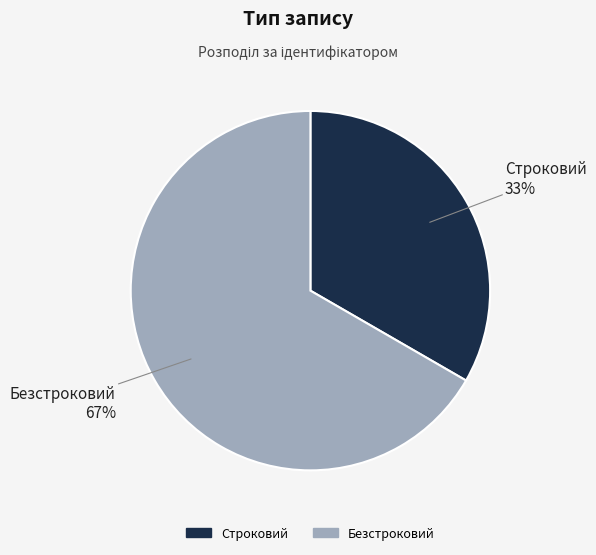

To the nearest percent, what is the average slice percentage?

50%